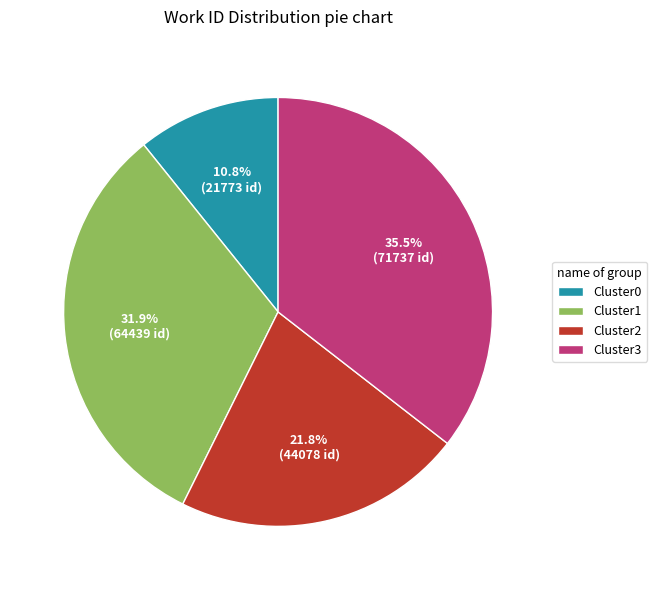

What is the smallest slice in the pie chart?

Cluster0